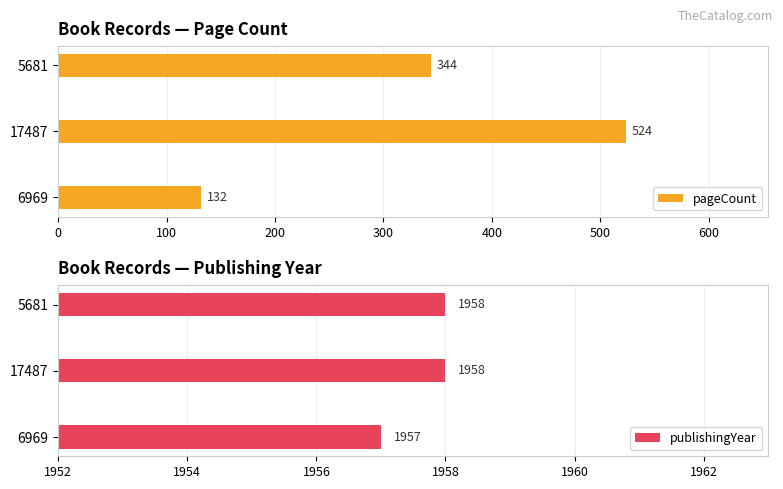

The publishingYear series shows 1196 at 100. True or false?

False